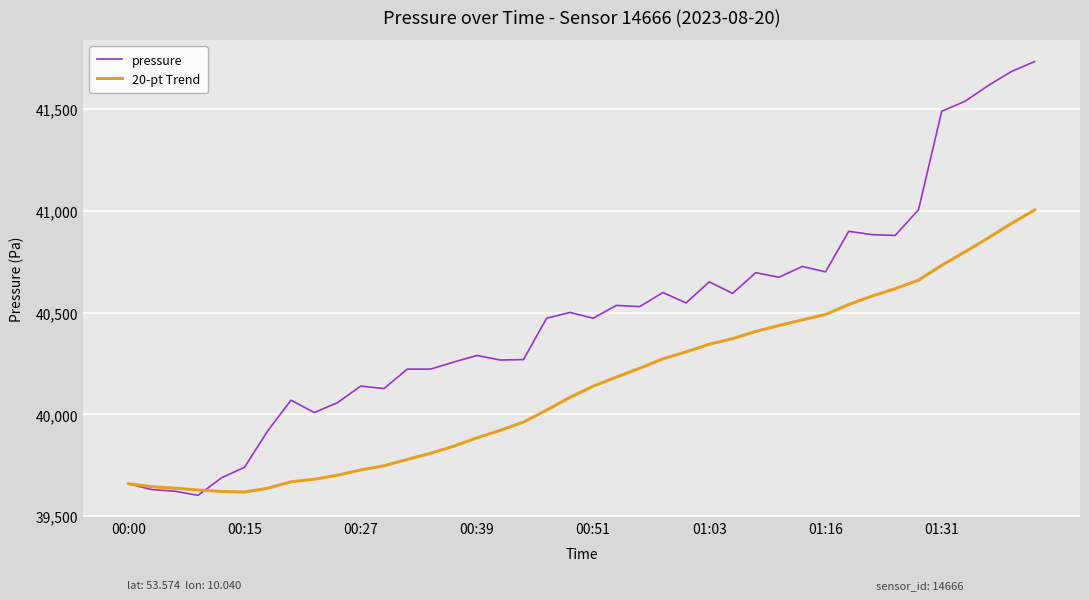

How many lines are shown in the chart?

2